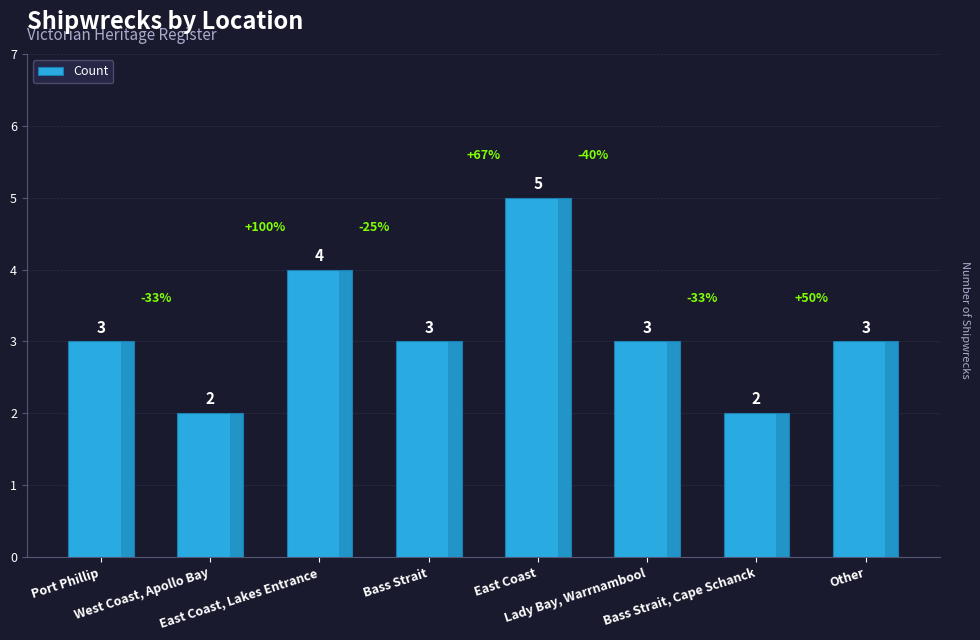

What is the difference between the maximum and minimum values?

3